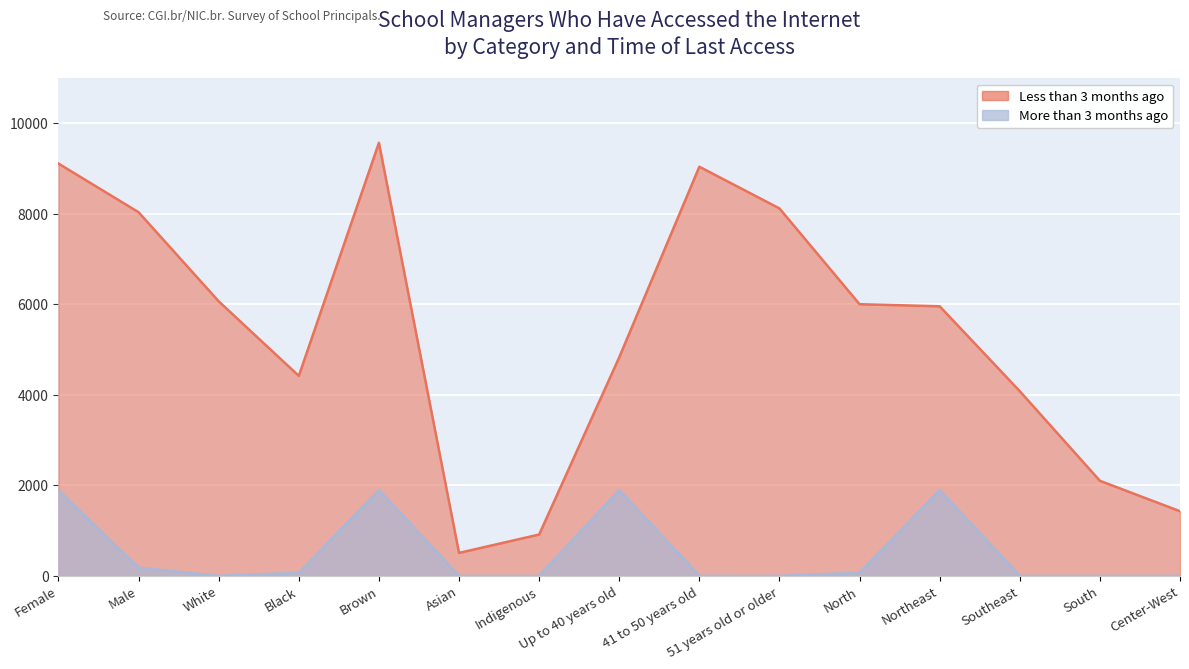

True or false: Less than 3 months ago and More than 3 months ago cross at least once.

False